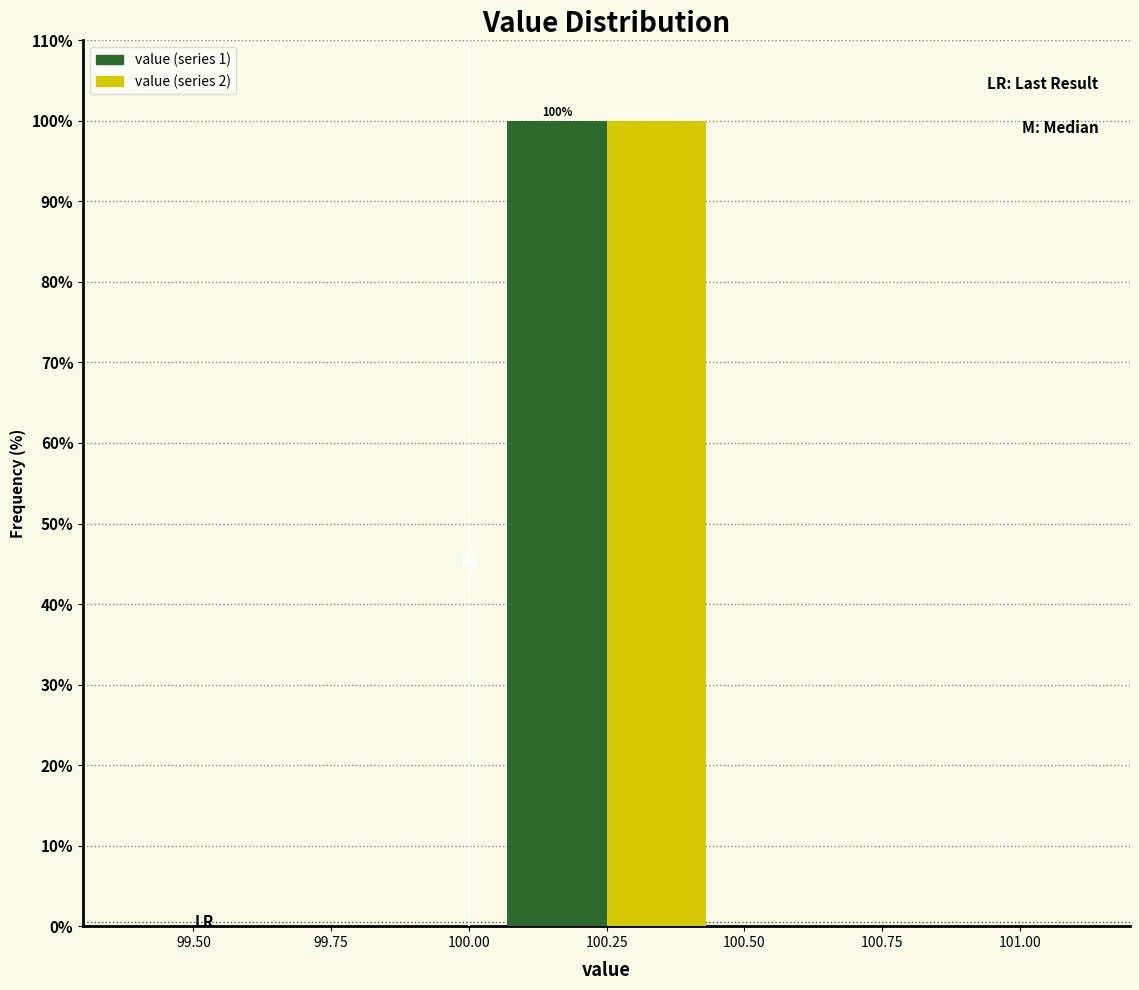

In the value (series 1) series, which range on the x-axis has the tallest bar?

100.00 to 100.50